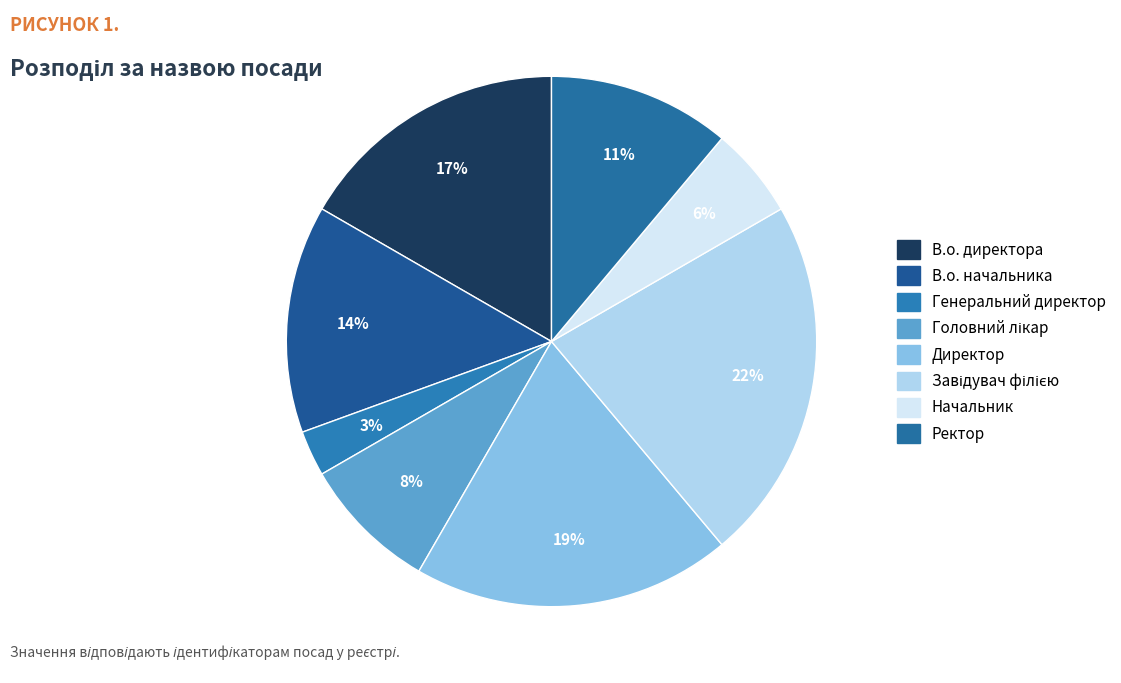

How many slices are in this pie chart?

8